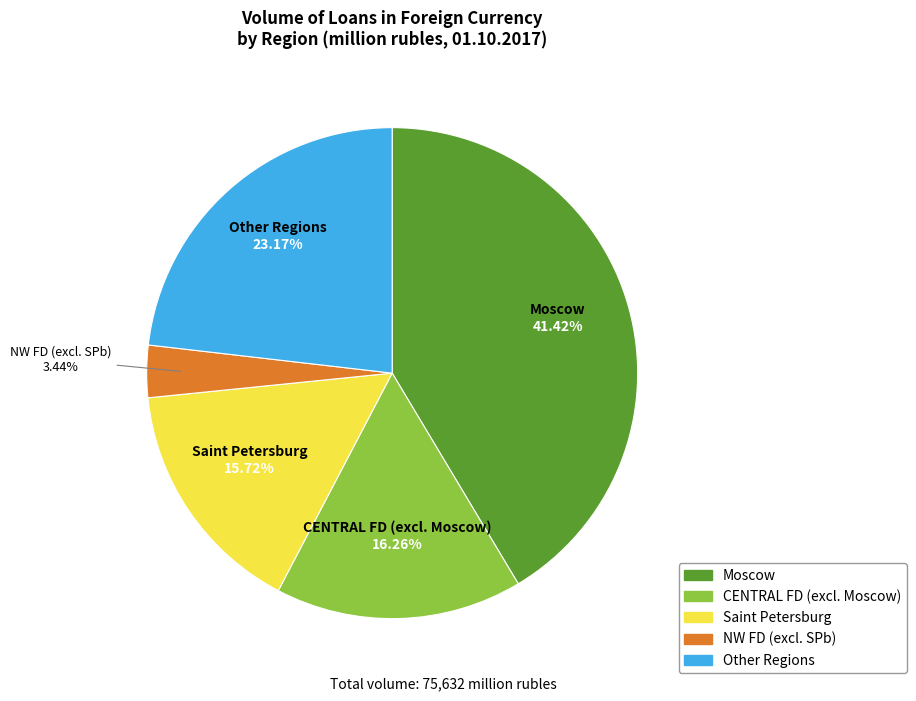

How many slices are in this pie chart?

5